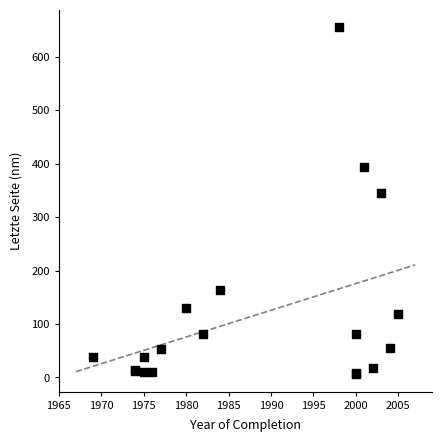

What Y value in the scatter plot is closest to 330?

344